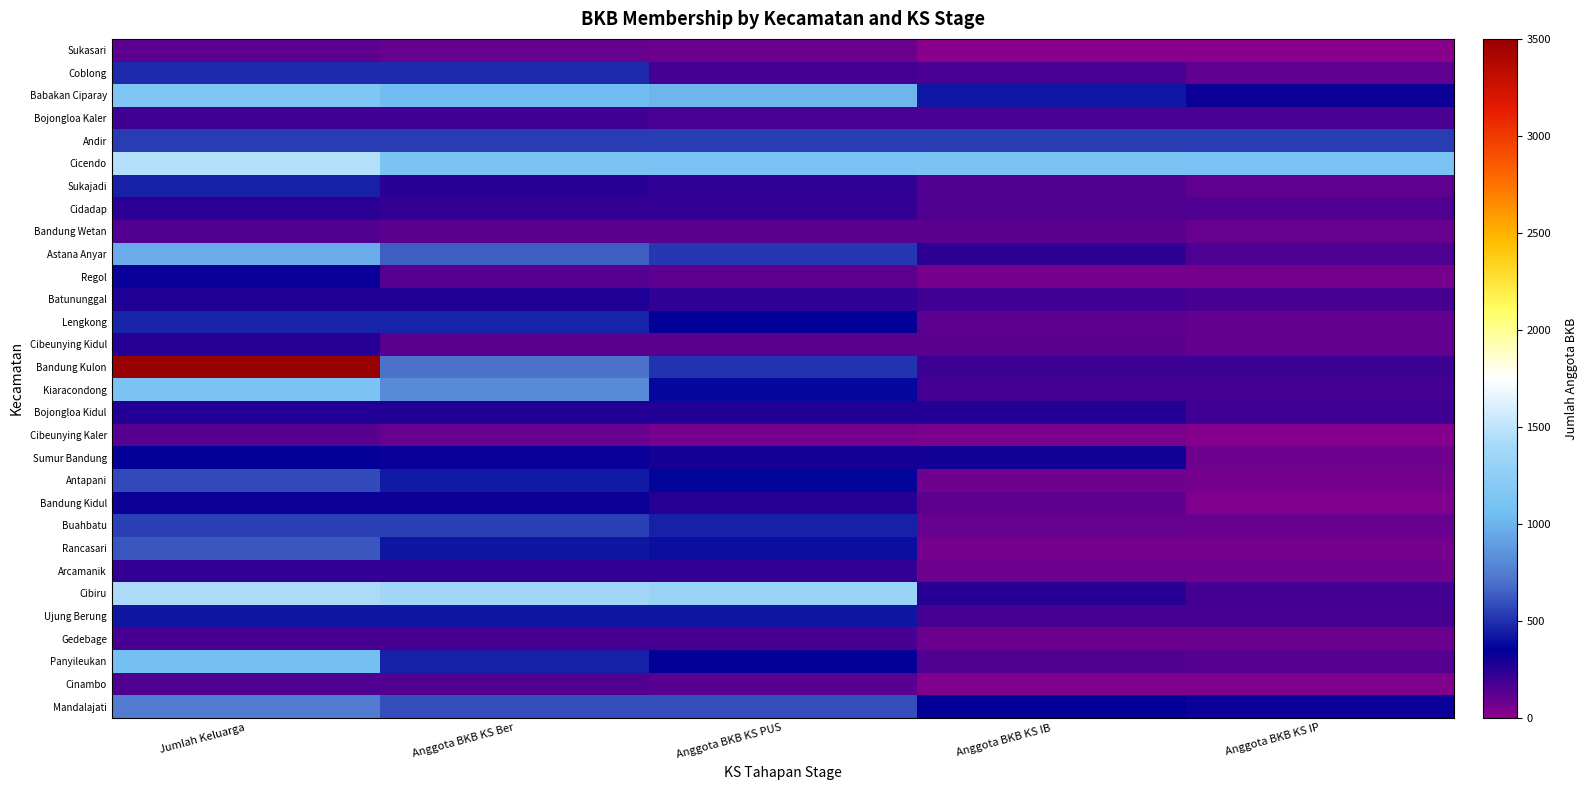

List the series in order of their peak value, highest first.

Bandung Kulon, Cicendo, Cibiru, Babakan Ciparay, Kiaracondong, Panyileukan, Astana Anyar, Mandalajati, Rancasari, Antapani, Buahbatu, Andir, Coblong, Lengkong, Sukajadi, Ujung Berung, Sumur Bandung, Regol, Bandung Kidul, Batununggal, Bojongloa Kidul, Cibeunying Kidul, Cidadap, Arcamanik, Bojongloa Kaler, Gedebage, Cinambo, Bandung Wetan, Cibeunying Kaler, Sukasari